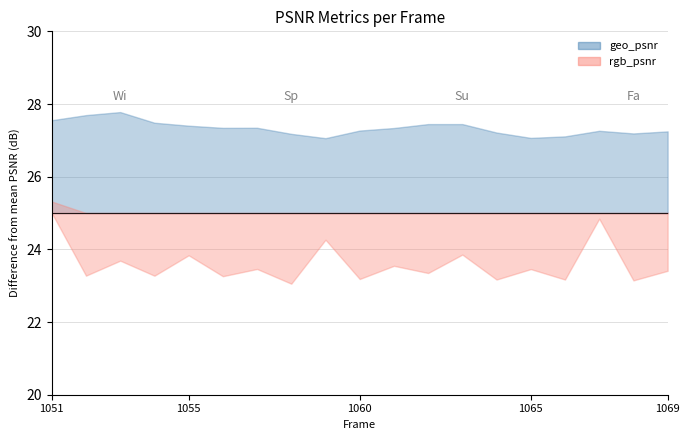

List the labels in order of geo_psnr value, smallest first.

1059, 1065, 1066, 1058, 1068, 1064, 1069, 1067, 1060, 1061, 1056, 1057, 1055, 1063, 1062, 1054, 1051, 1052, 1053